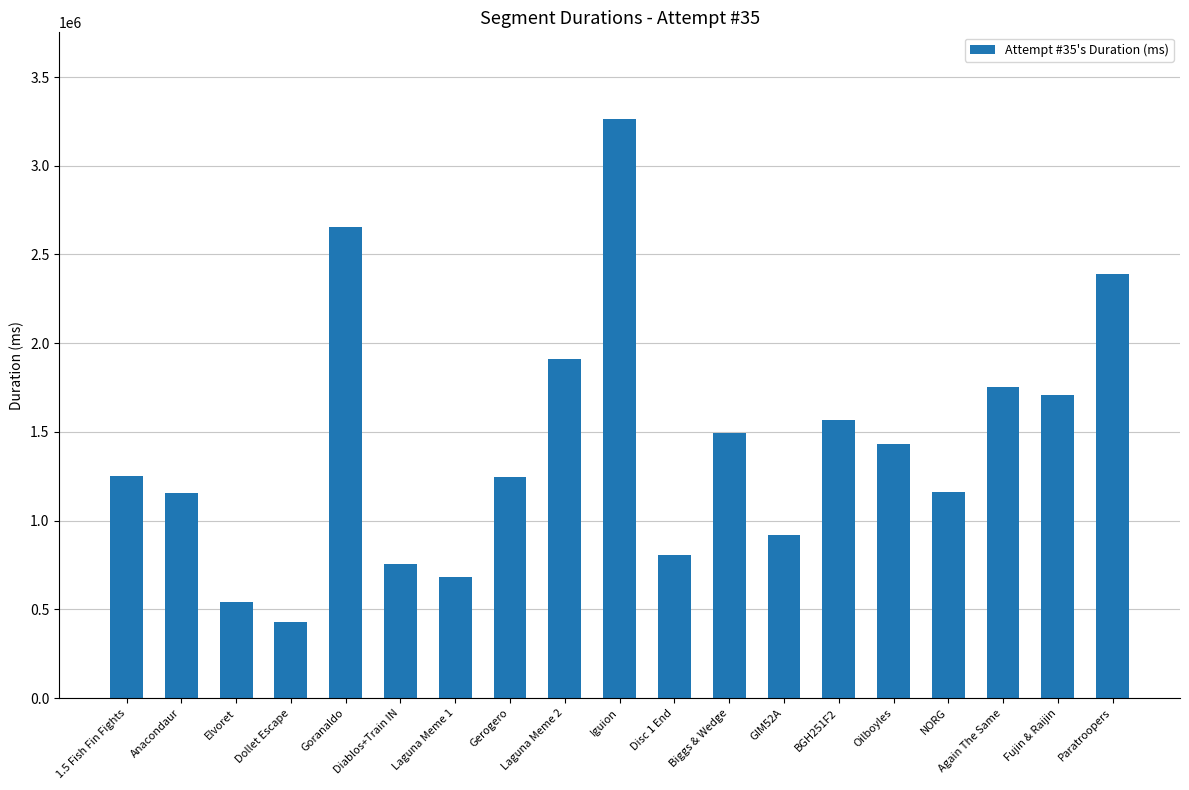

What is the label of the 4th bar from the right?

NORG